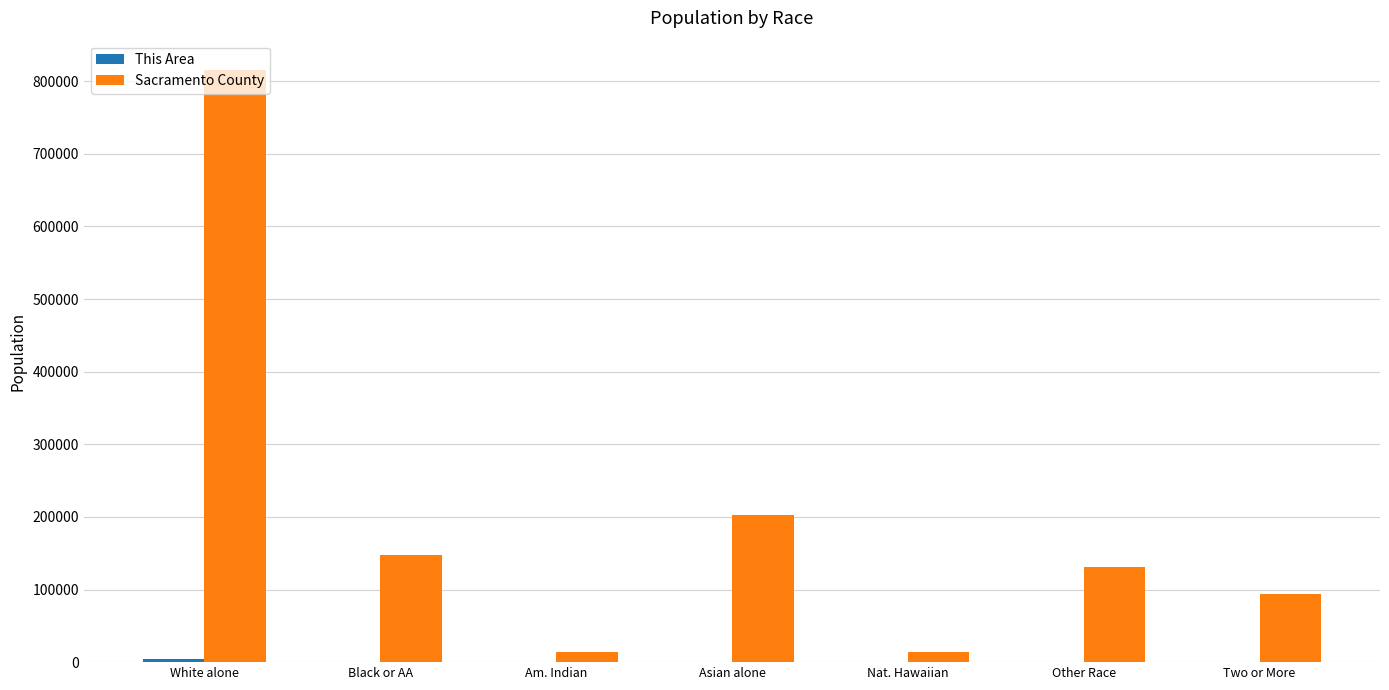

Between Am. Indian and Two or More, which series saw the biggest shift?

Sacramento County